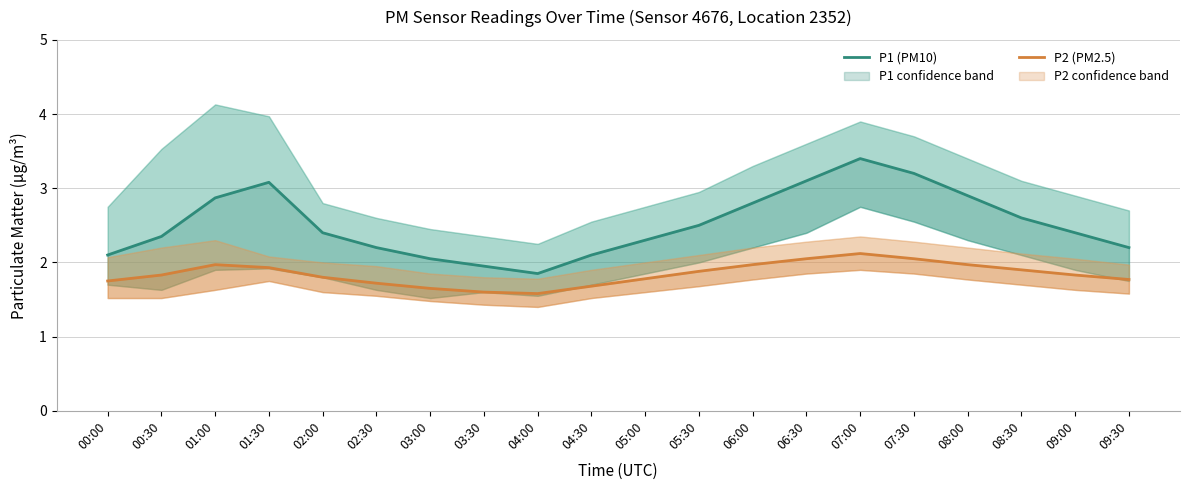

What is the average value of the P1 (PM10) series?

2.5